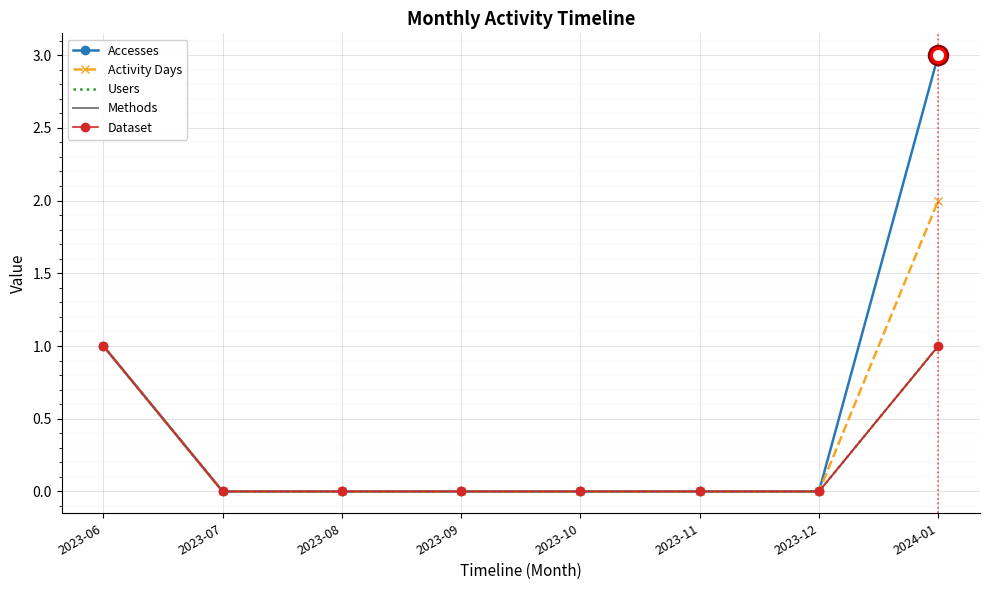

What is the label of the 3rd point from the left?

2023-08